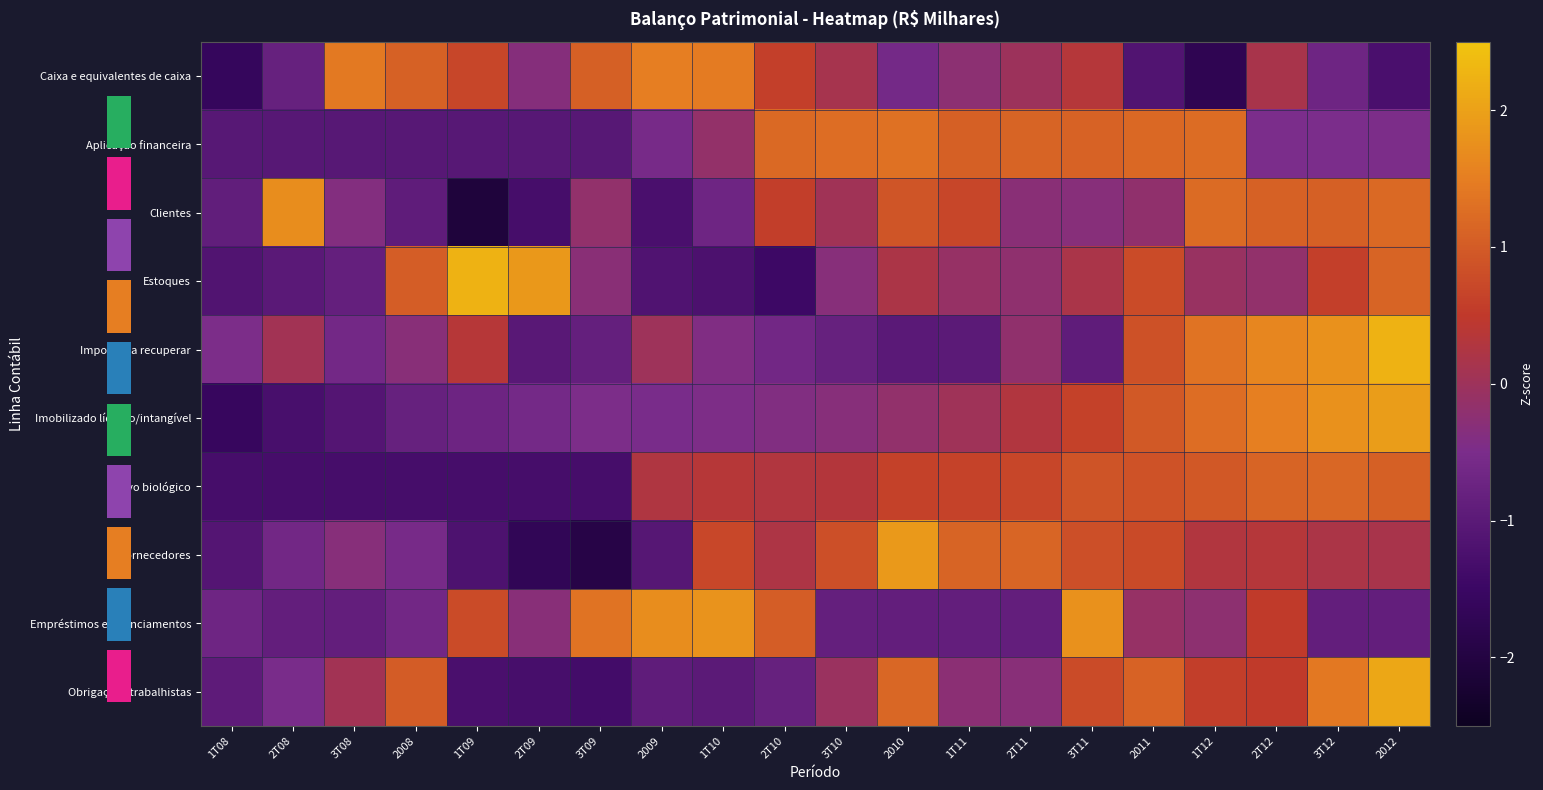

What is the approximate value of Estoques at 2011?

0.8